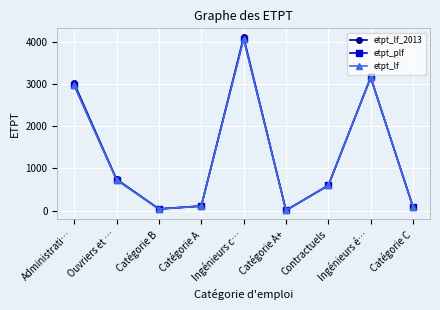

What is the difference between the highest and lowest values at Administrati…?

50